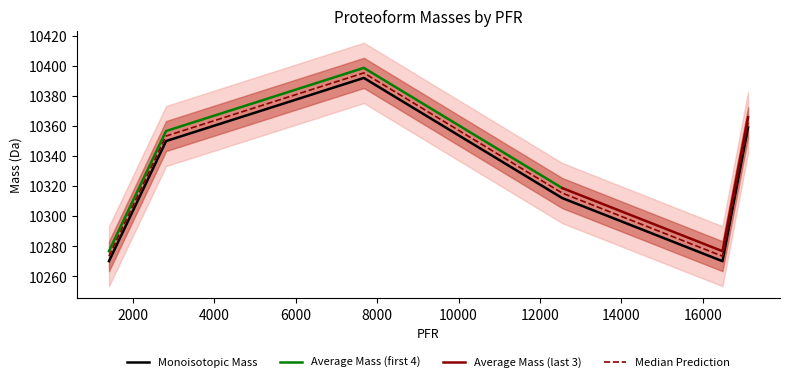

What is the minimum value for Median Prediction?

10273.4